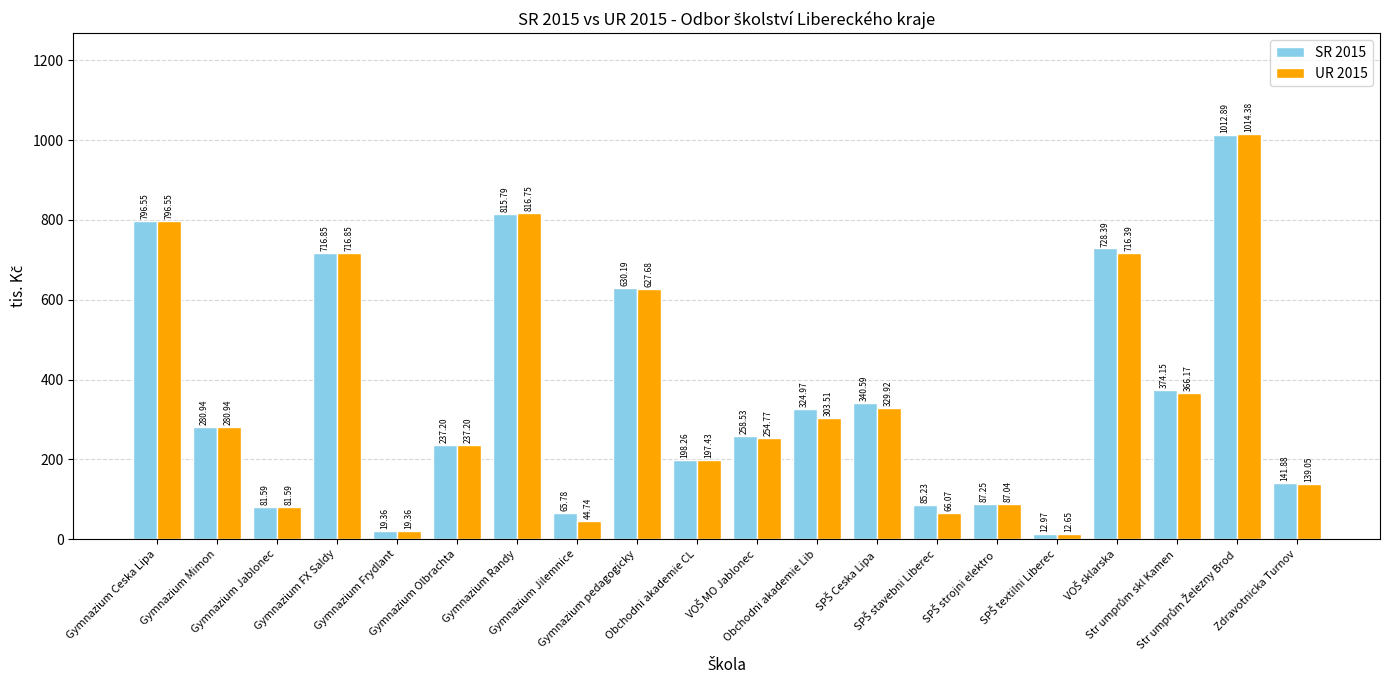

Rank the series by their maximum value, from lowest to highest.

SR 2015, UR 2015